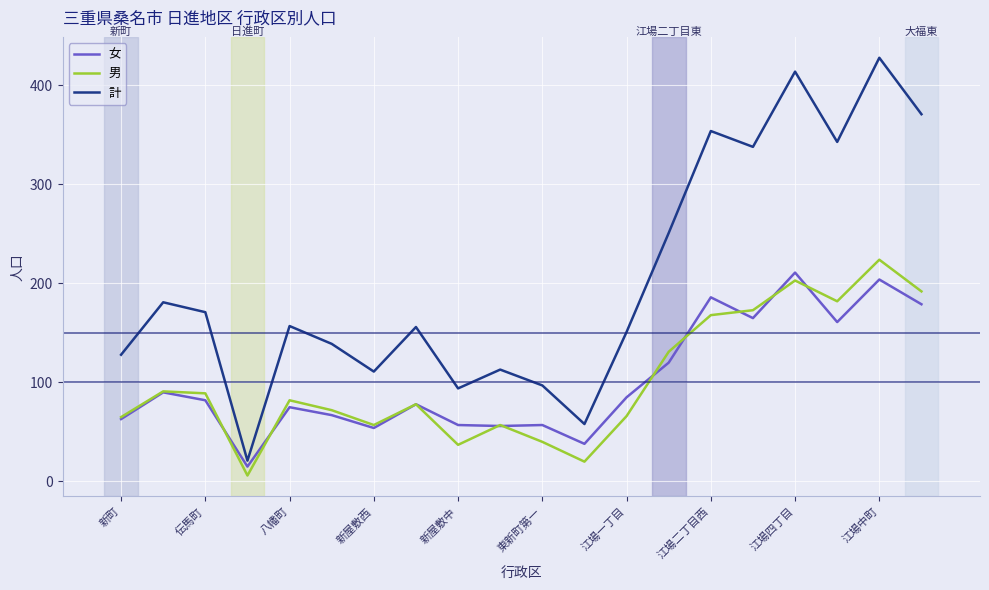

In 女, how many points are lower than both neighbors (excluding endpoints)?

6